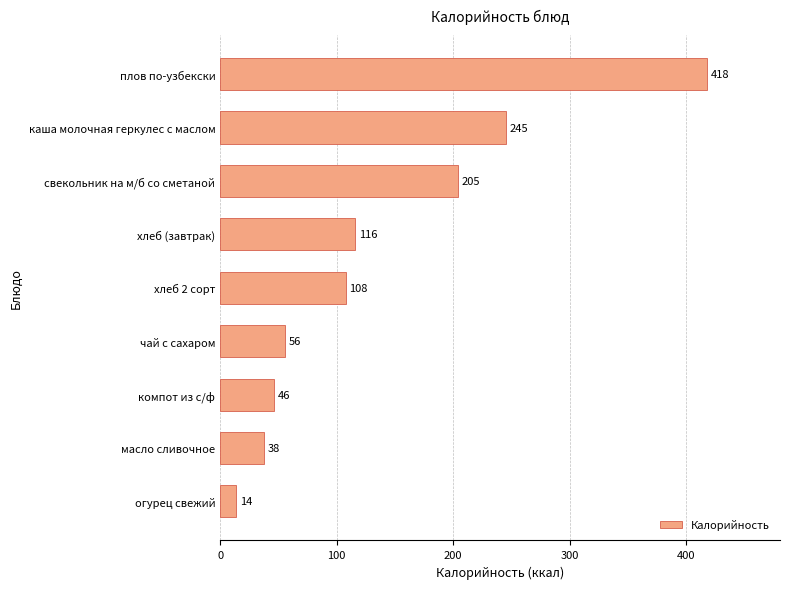

What is the smallest value displayed?

14.0